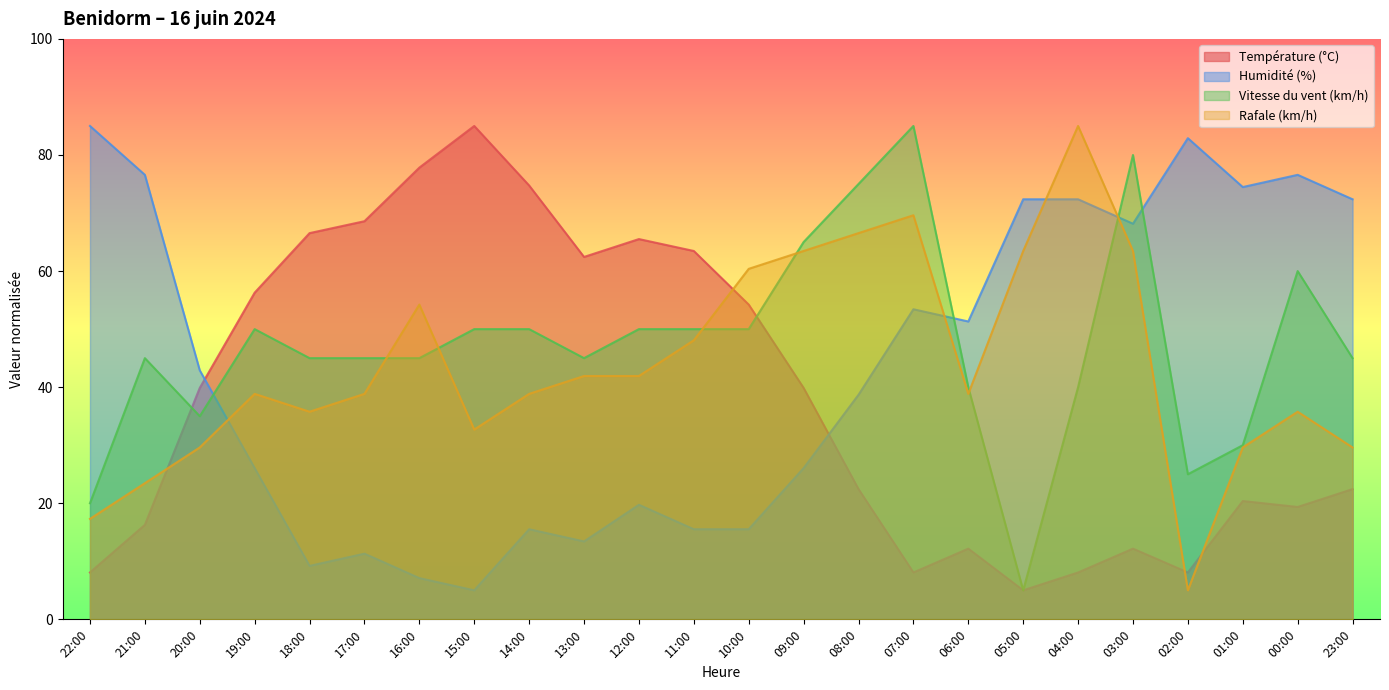

At how many categories does at least one series exceed 58?

21